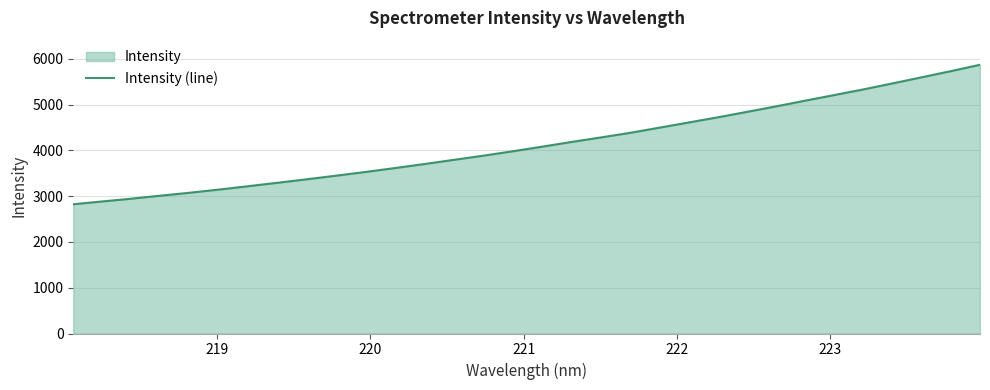

What is the maximum value shown in the chart?

5872.9